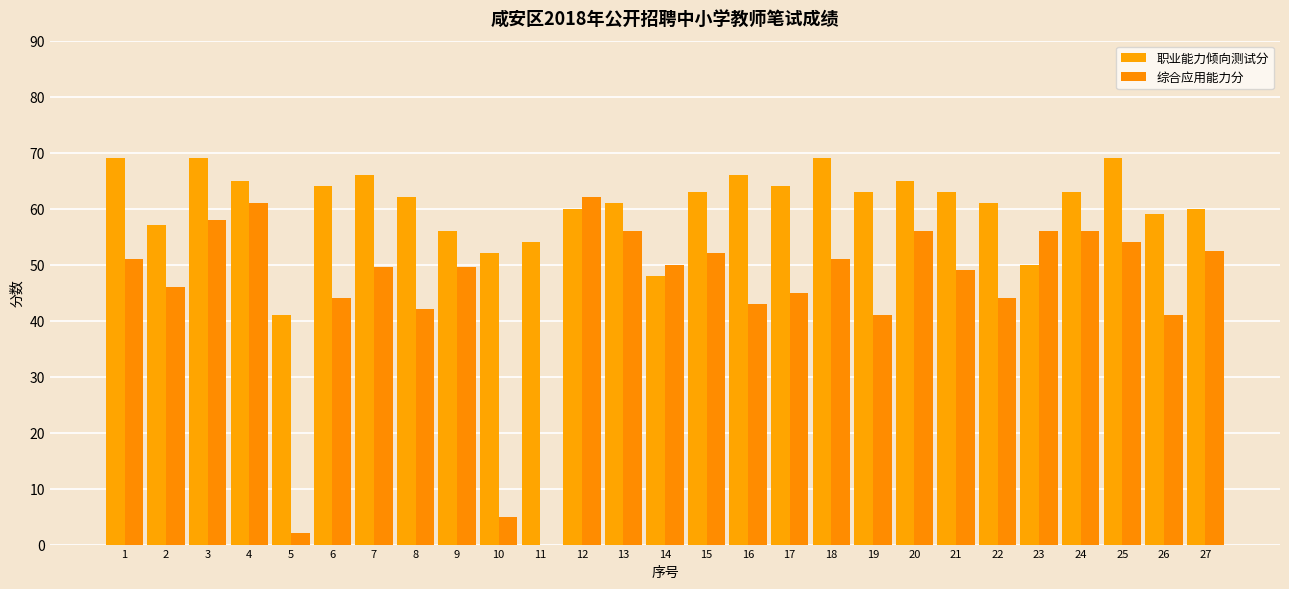

What is the difference between the maximum and minimum values in the 综合应用能力分 series?

62.0